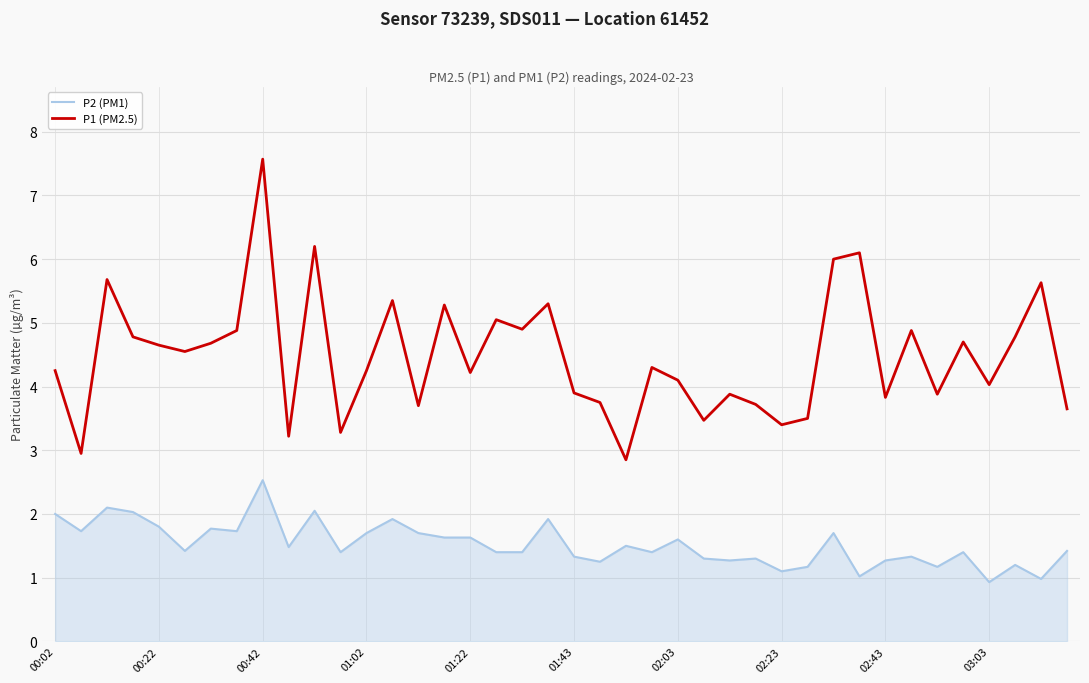

True or false: P2 (PM1) and P1 (PM2.5) intersect in this chart.

False